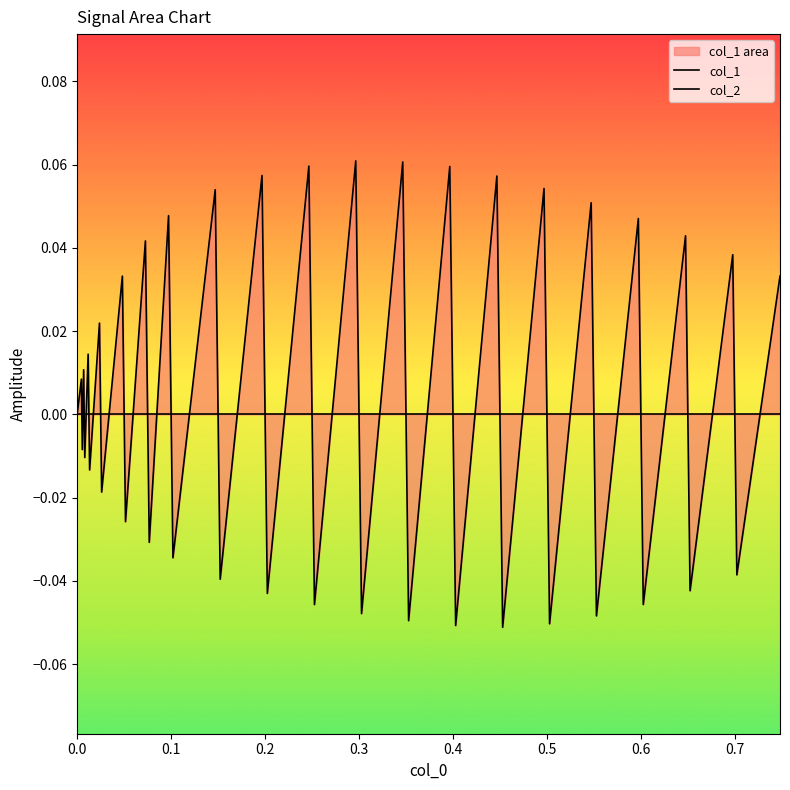

Reading left to right, list all the values displayed in this chart.

col_1: 0.0	0.0	-0.0	0.0	-0.0	0.0	-0.0	0.0	-0.0	0.0	-0.0	0.0	-0.0	0.0	-0.0	0.1	-0.0	0.1	-0.0	0.1	-0.0	0.1	-0.0	0.1	-0.0	0.1	-0.1	0.1	-0.1	0.1	-0.1	0.1	-0.0	0.0	-0.0	0.0	-0.0	0.0	-0.0	0.0
col_2: 0.0	0.0	0.0	0.0	0.0	0.0	0.0	0.0	0.0	0.0	0.0	0.0	0.0	0.0	0.0	0.0	0.0	0.0	0.0	0.0	0.0	0.0	0.0	0.0	0.0	0.0	0.0	0.0	0.0	0.0	0.0	0.0	0.0	0.0	0.0	0.0	0.0	0.0	0.0	0.0